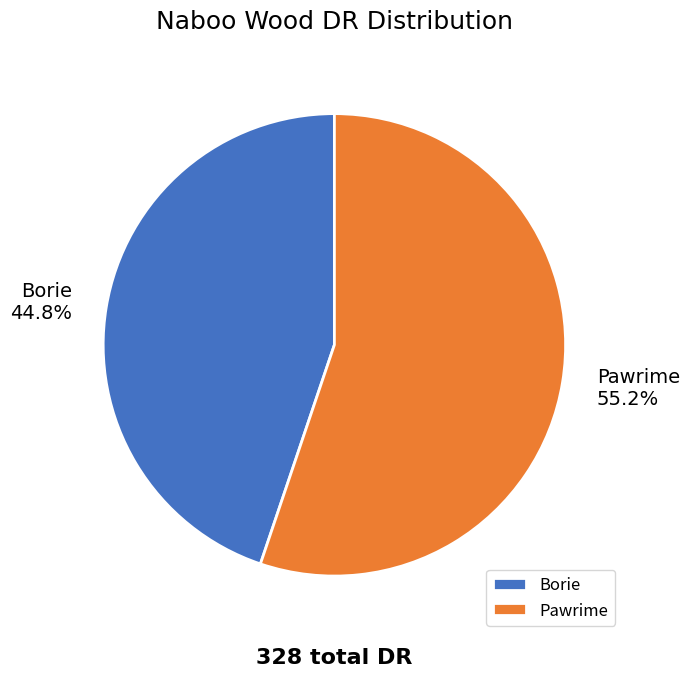

How many slices are in this pie chart?

2